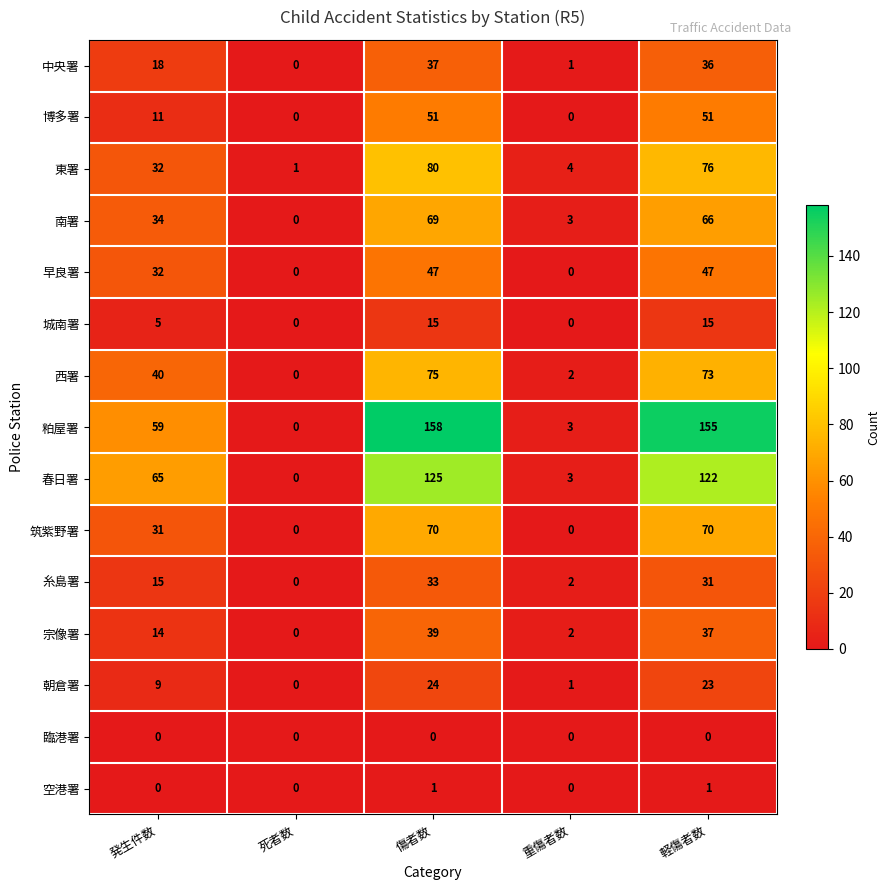

What is the spread (max minus min) of values at 軽傷者数?

155